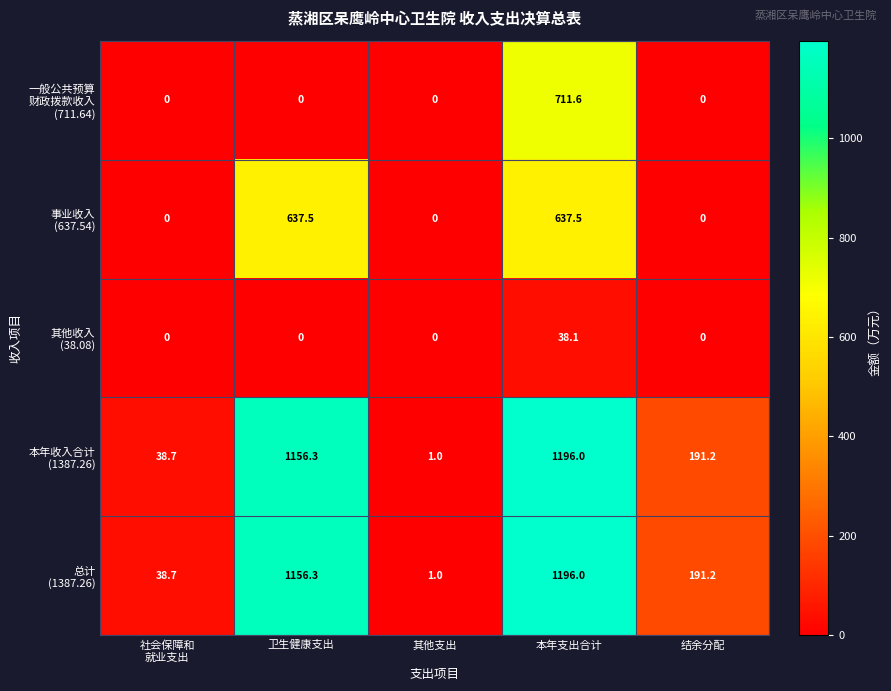

How many categories are shown in the chart?

5